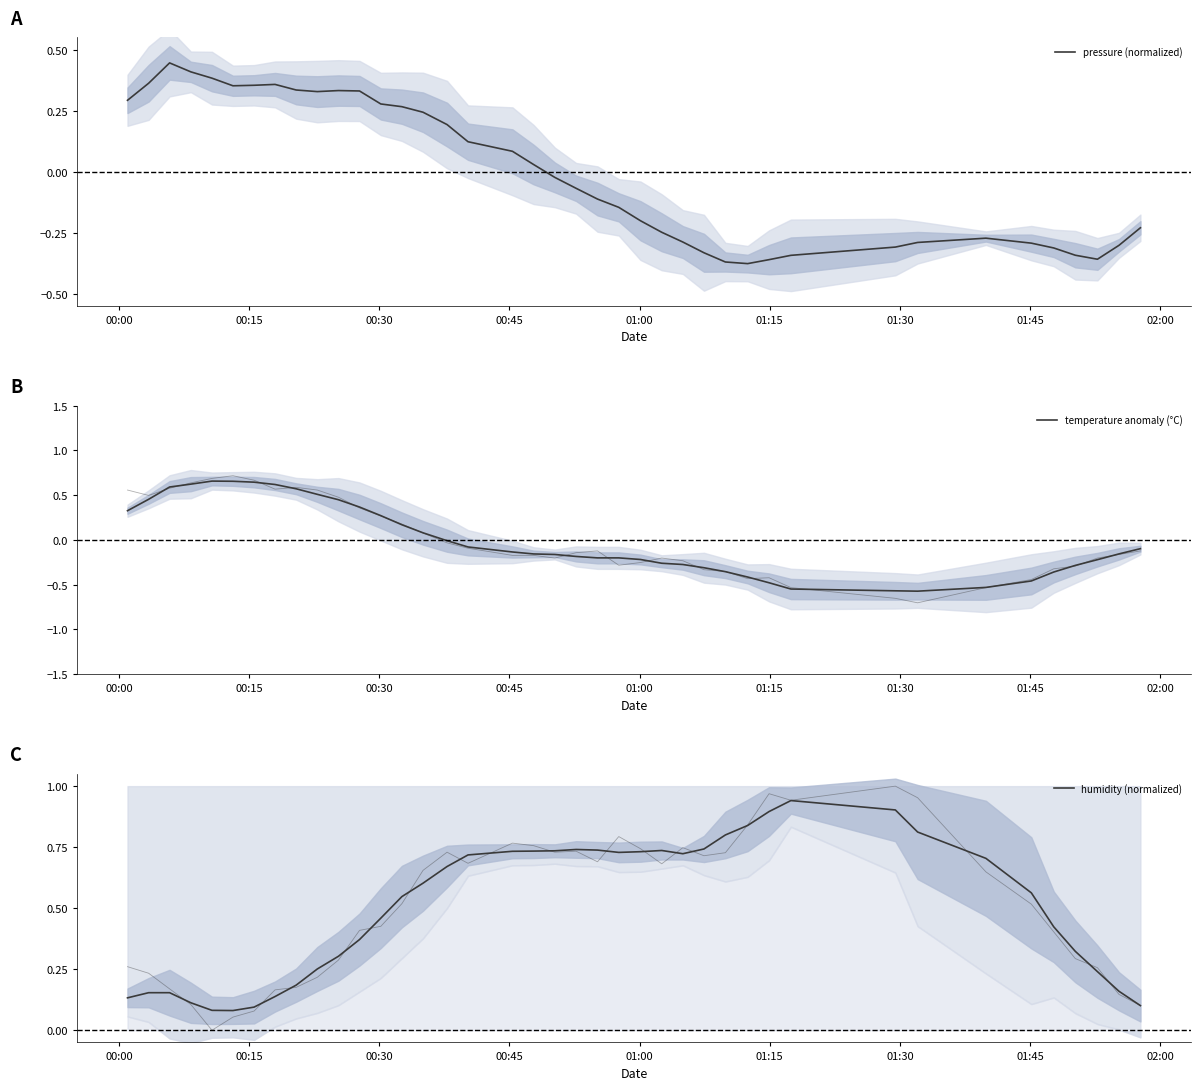

True or false: humidity (normalized) and pressure (normalized) intersect in this chart.

True